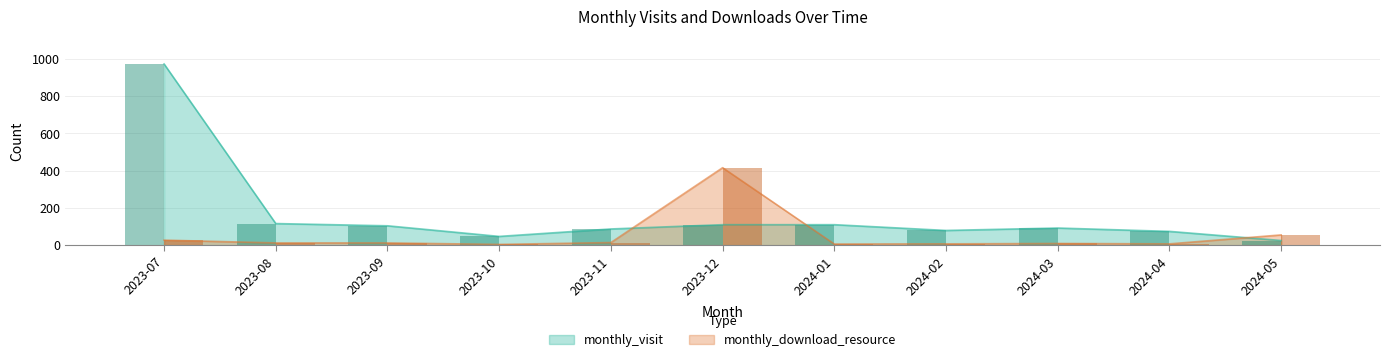

What is the difference between the maximum and minimum values in the monthly_visit series?

948